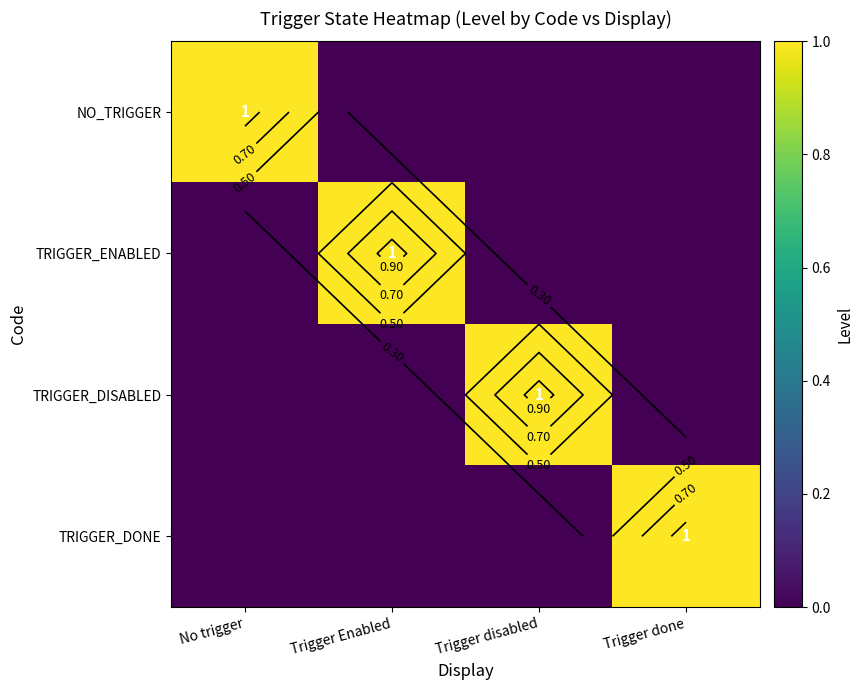

At how many categories does at least one series exceed 0?

4